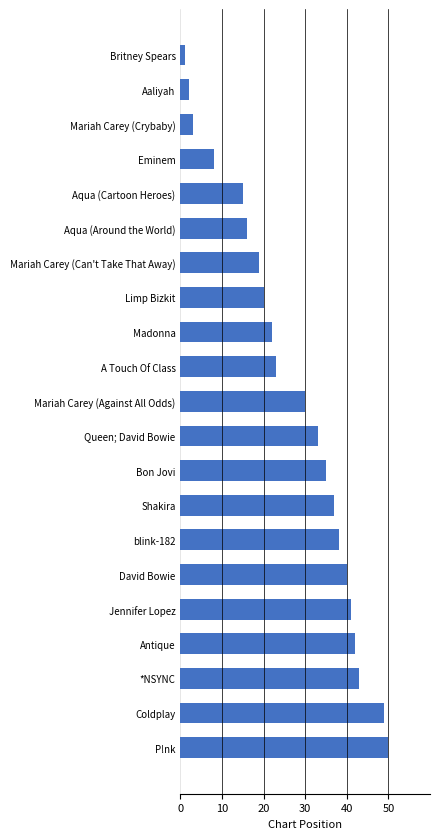

Where is the data nearest to the value 25?

A Touch Of Class